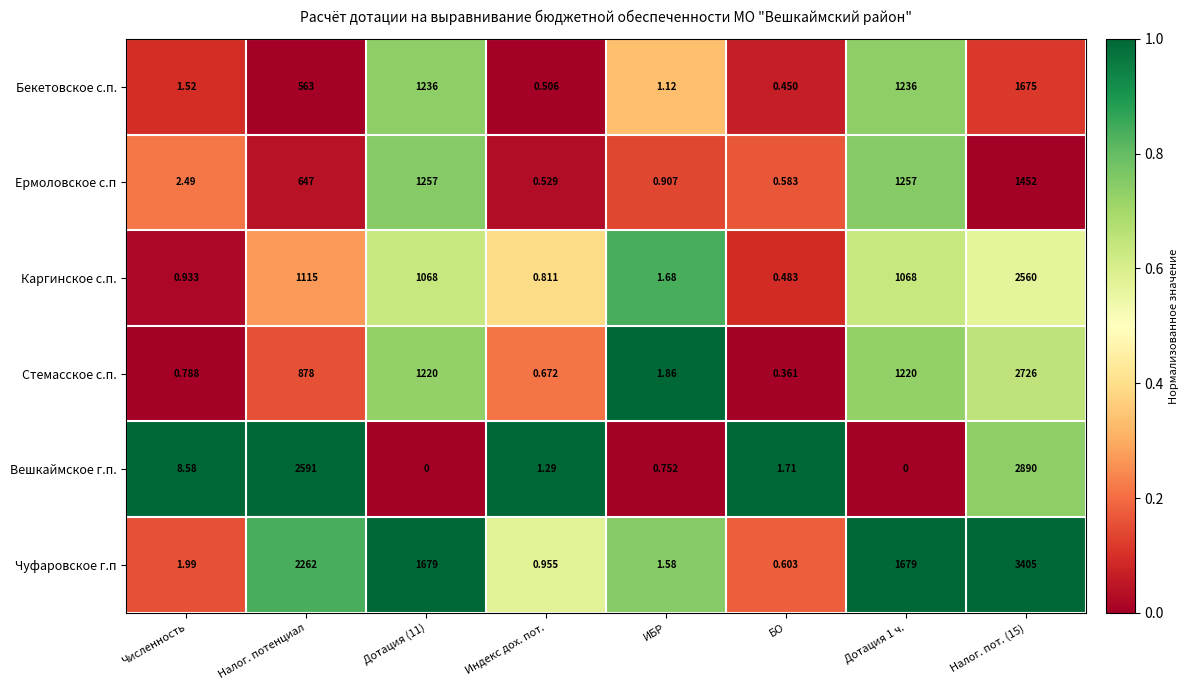

List the series in order of their peak value, lowest first.

Ермоловское с.п, Бекетовское с.п., Каргинское с.п., Стемасское с.п., Вешкаймское г.п., Чуфаровское г.п